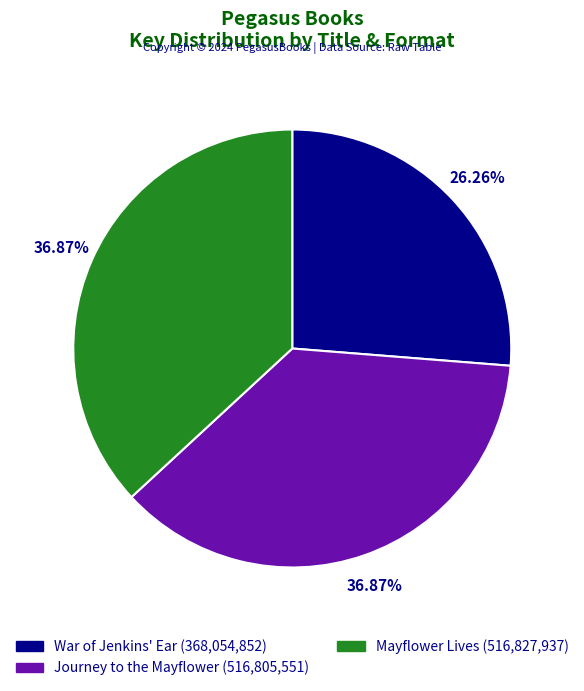

How many segments does this pie chart have?

3